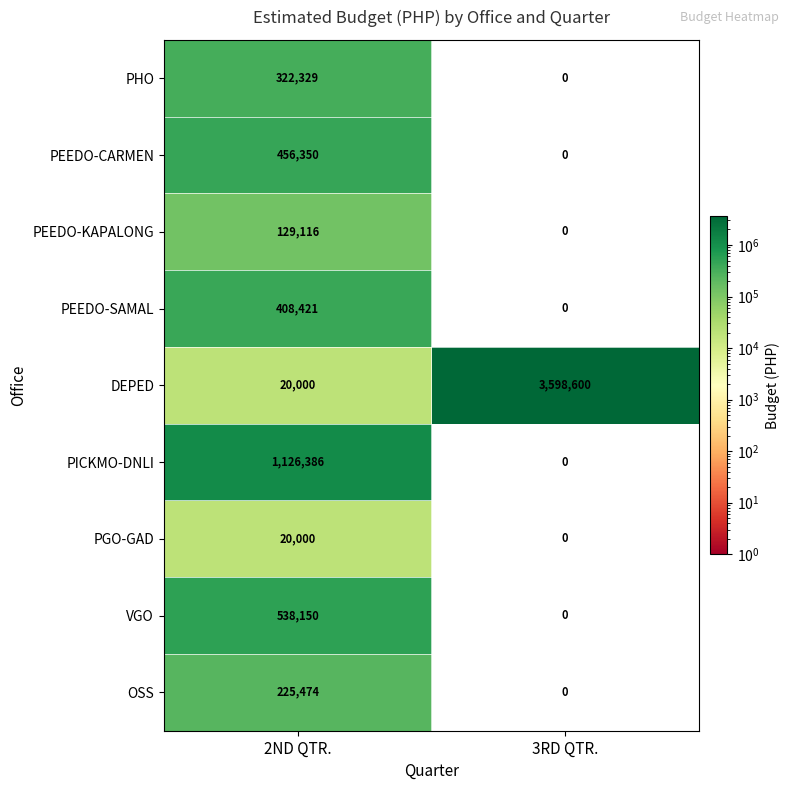

Between 2ND QTR. and 3RD QTR., which series saw the biggest shift?

DEPED